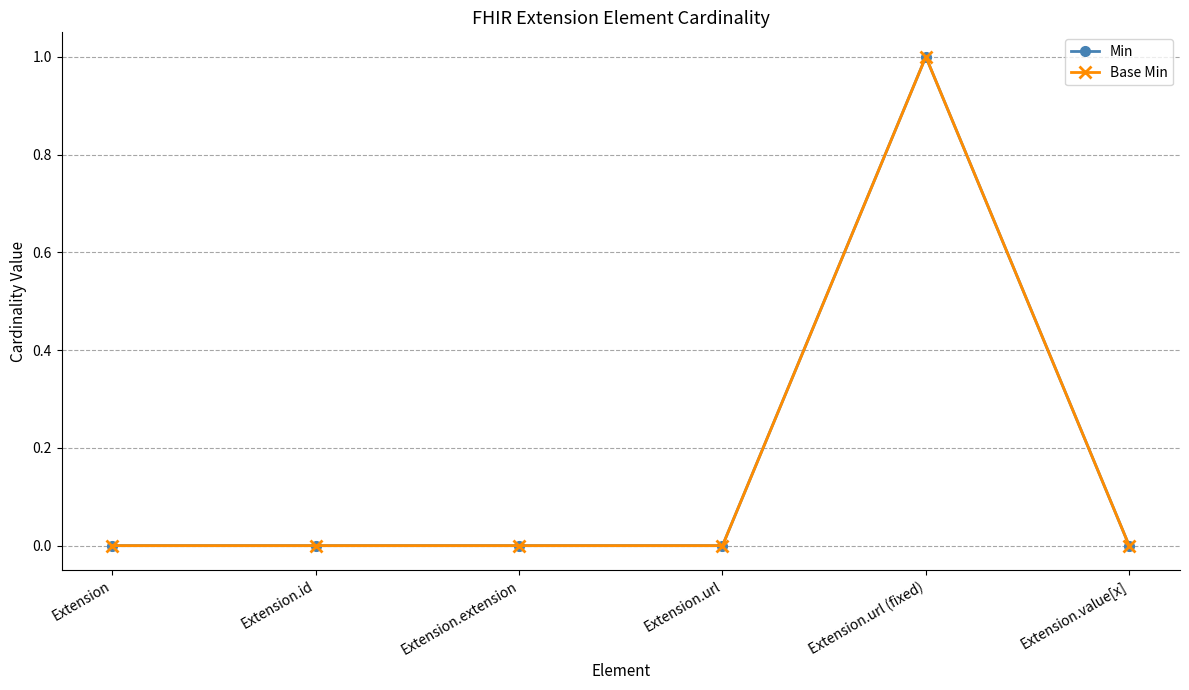

Is this an area chart (filled region under the line)?

No